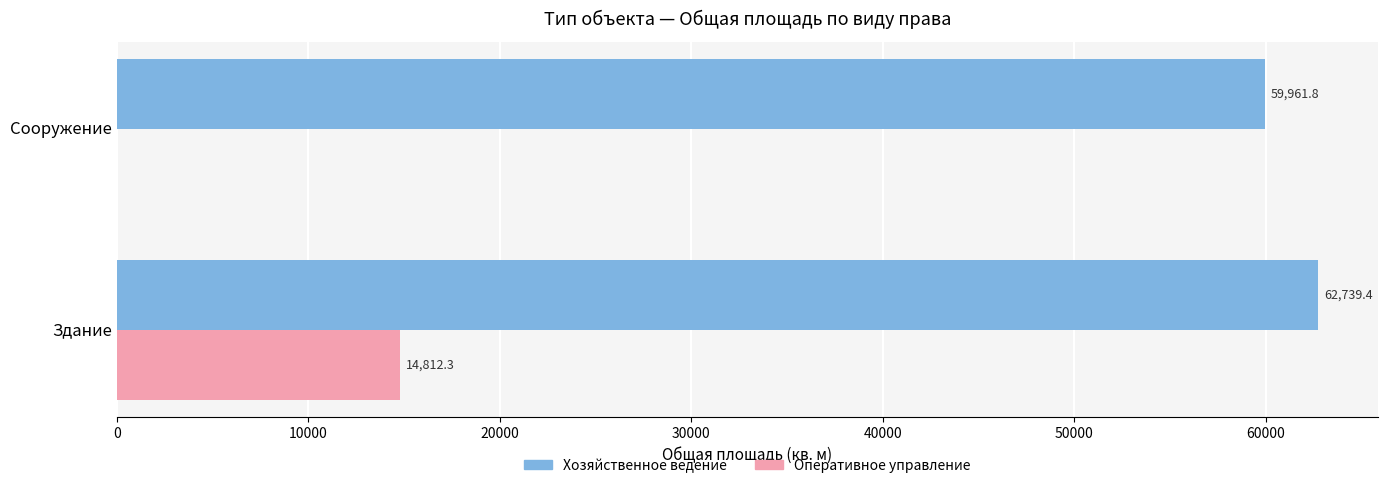

Is it true that Оперативное управление equals 24918.7 at Здание?

False